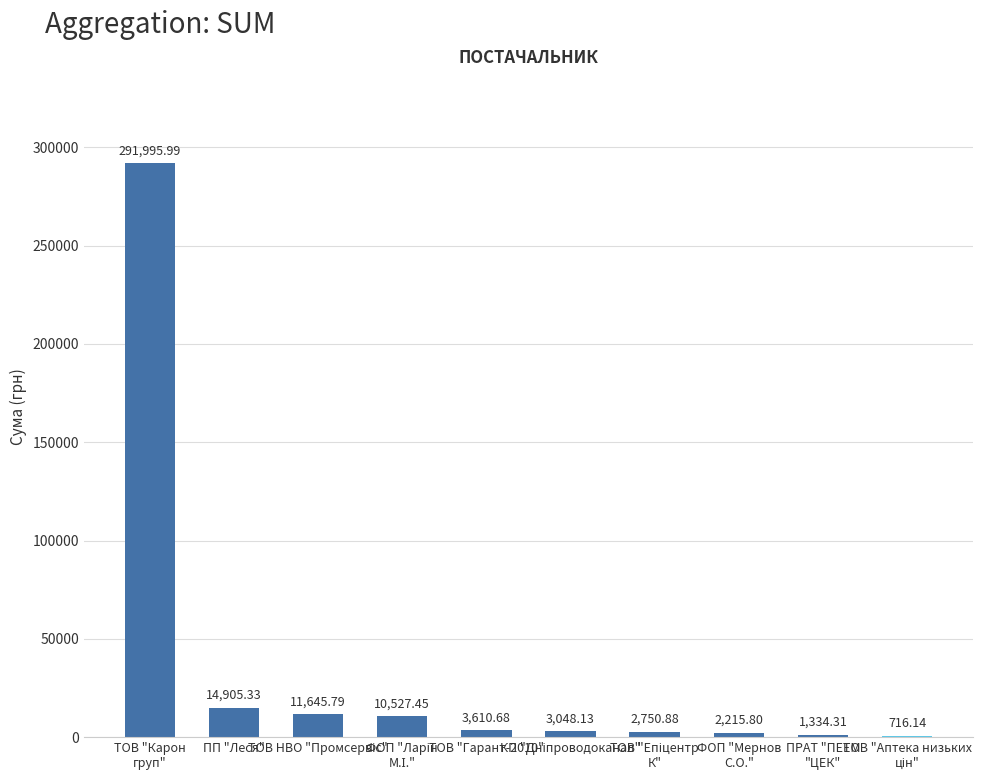

How many categories are shown in the chart?

10